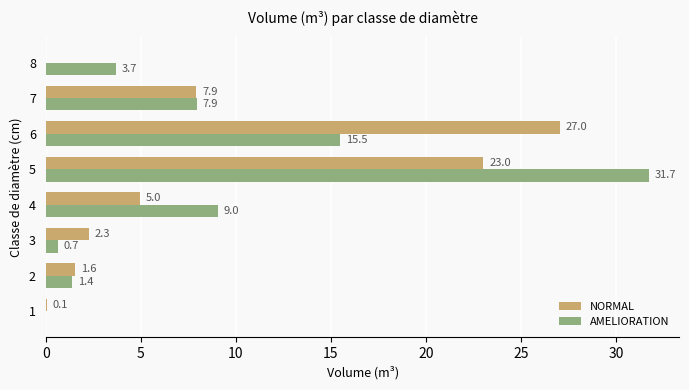

At which category is the sum across all series the highest?

5